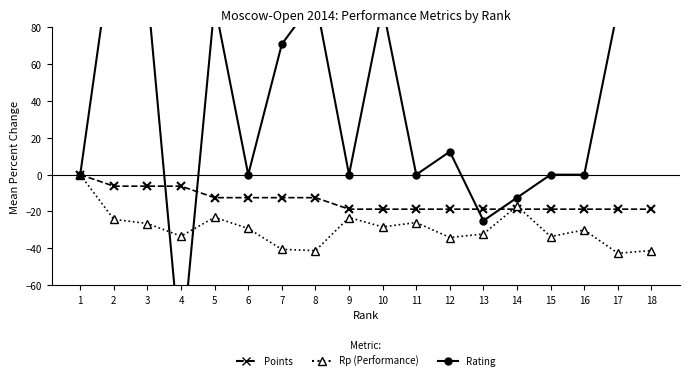

Is the value of Points at 5 greater than the value of Rating at 1?

No